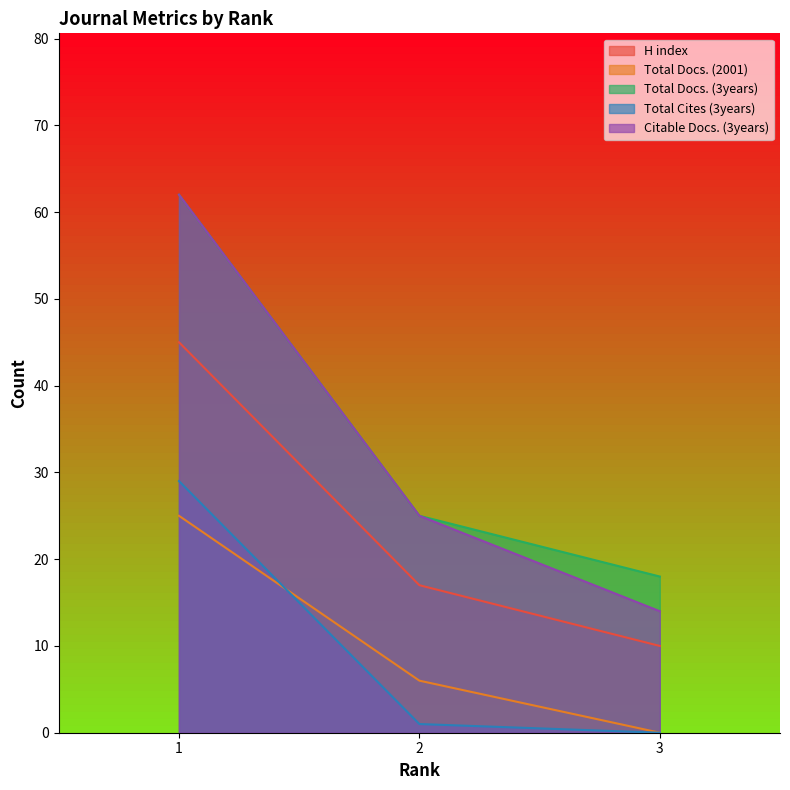

How many lines are shown in the chart?

5